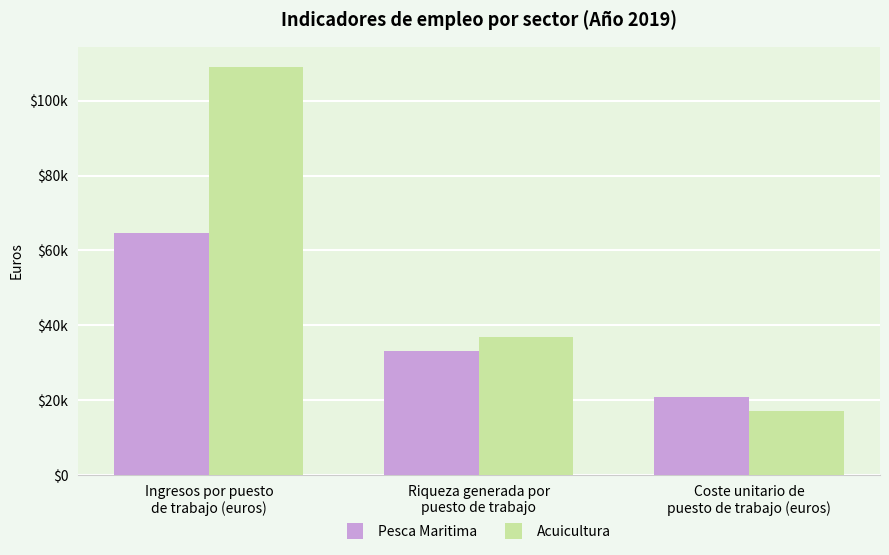

What is the label of the 3rd bar from the left?

Coste unitario de
puesto de trabajo (euros)